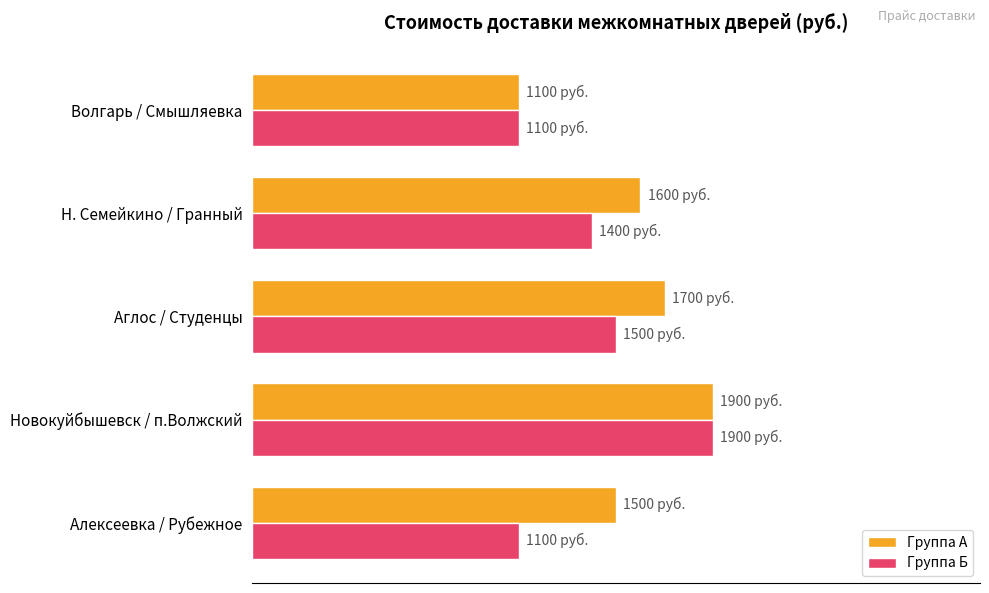

What are all the series names shown in the legend?

Группа А, Группа Б